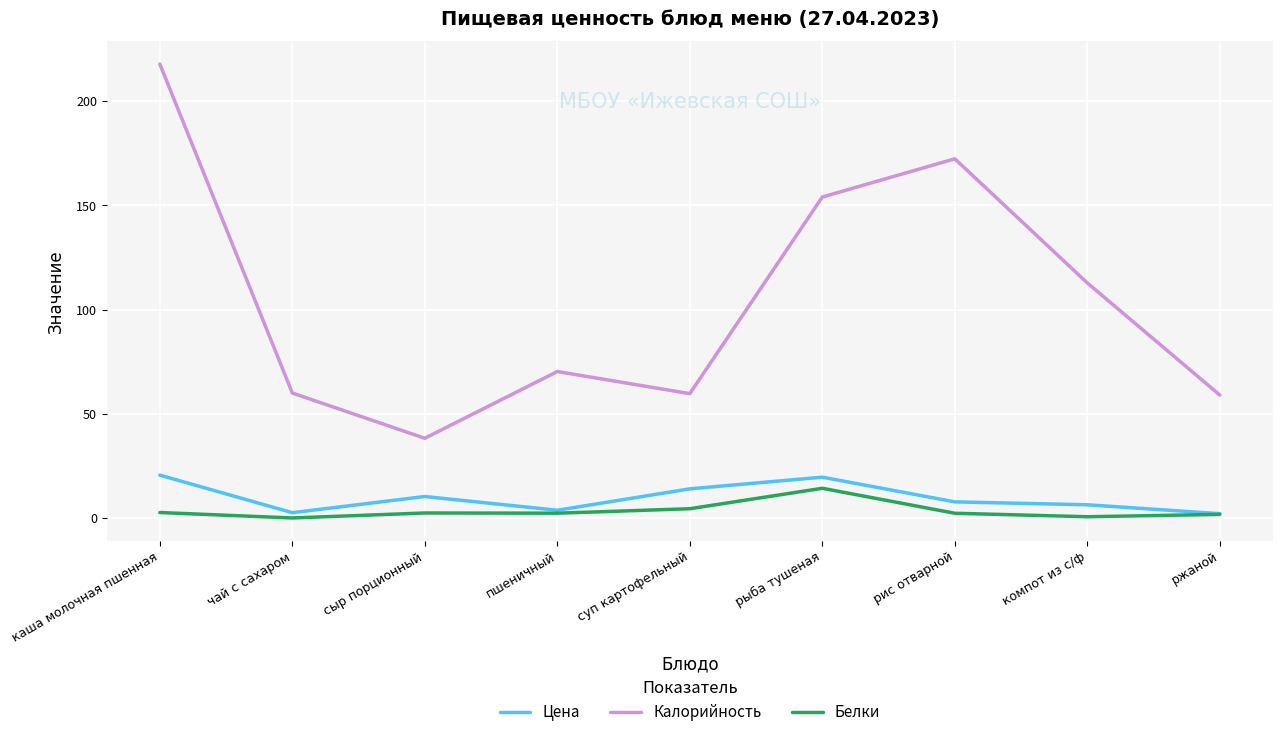

True or false: Белки and Калорийность cross at least once.

False